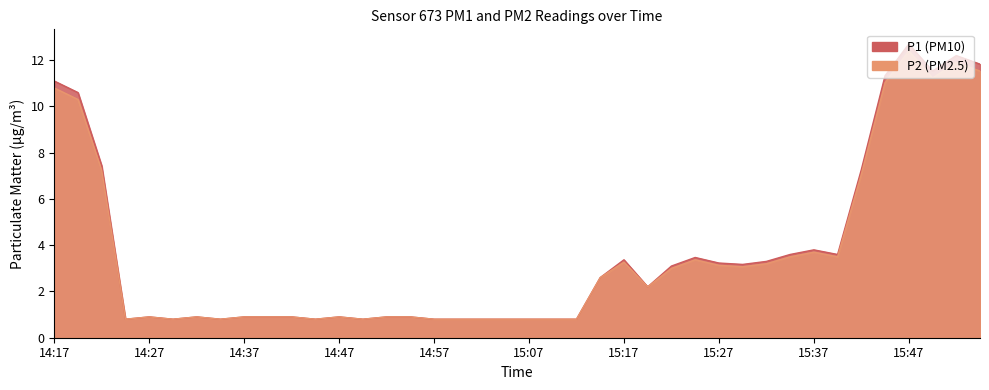

Which series changed the most between 14:57 and 15:32?

P1